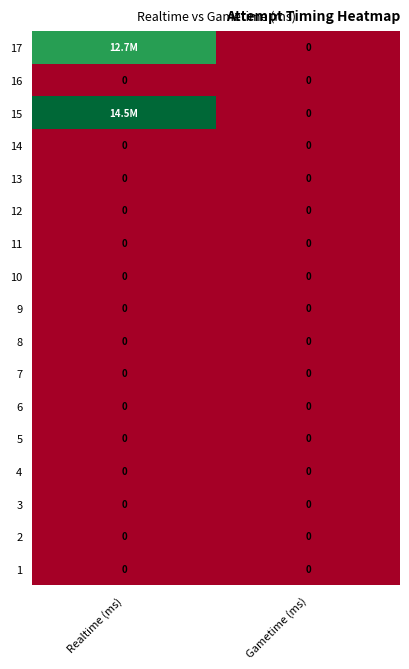

The value of 2 at Gametime (ms) is 0. True or false?

True